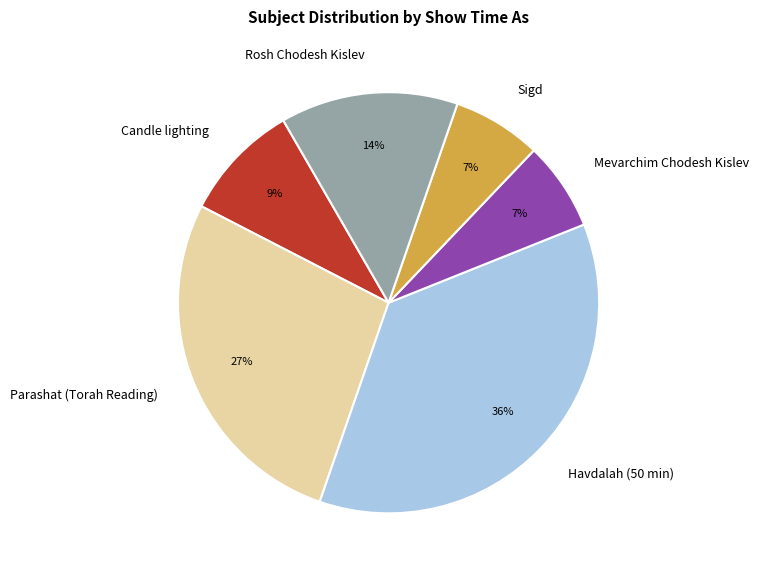

Is there any slice that represents more than half of the pie?

No